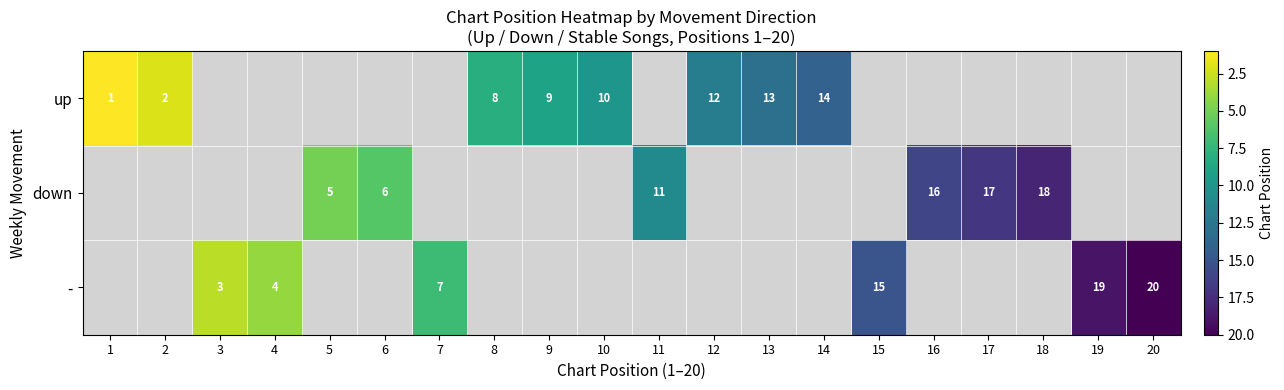

Is it true that down equals 11 at 11?

True